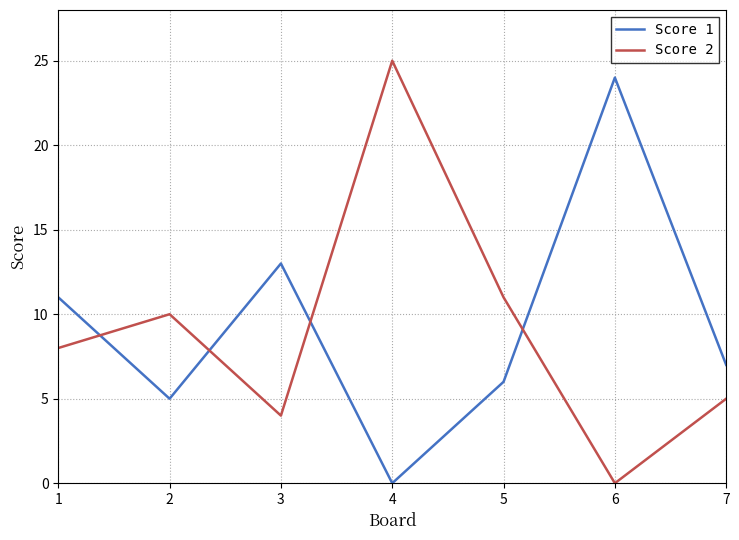

How many times do Score 2 and Score 1 cross each other?

4